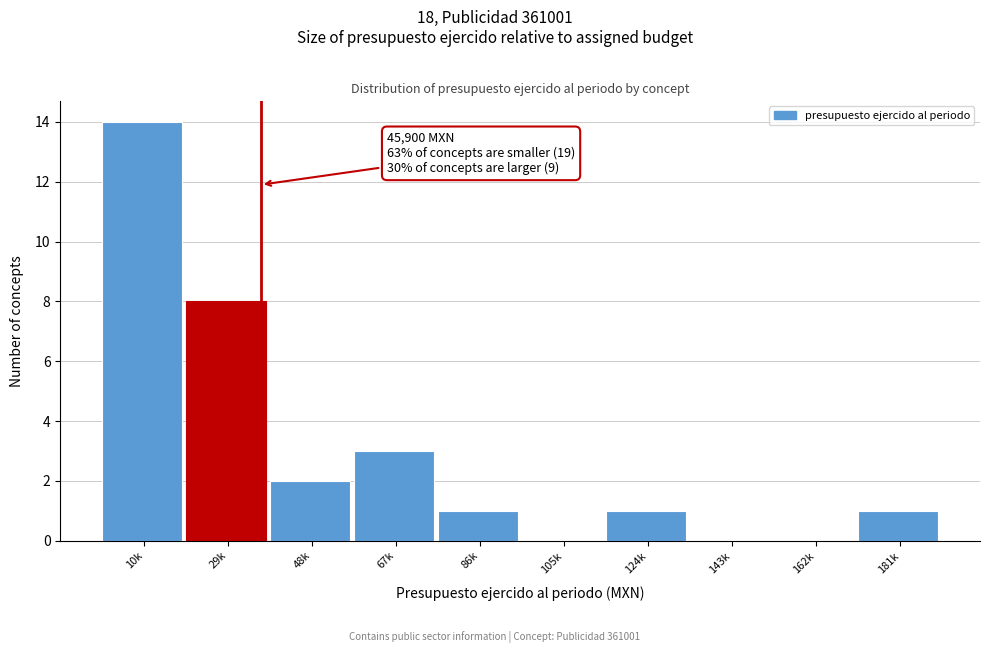

Reading left to right, what are all the values shown in this chart?

10k=14	29k=8	48k=2	67k=3	86k=1	105k=0	124k=1	143k=0	162k=0	181k=1